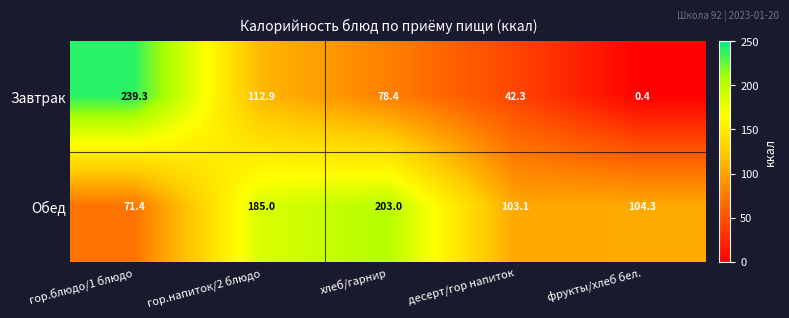

Between хлеб/гарнир and десерт/гор напиток, which series saw the biggest shift?

Обед